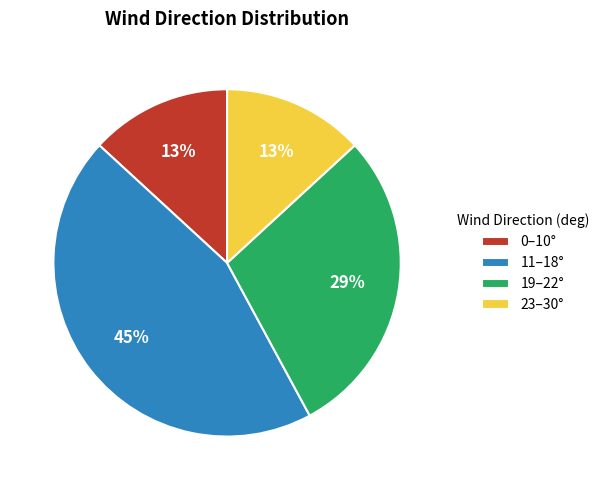

Approximately how many times larger is the value at 0–10° compared to 23–30°?

1.0